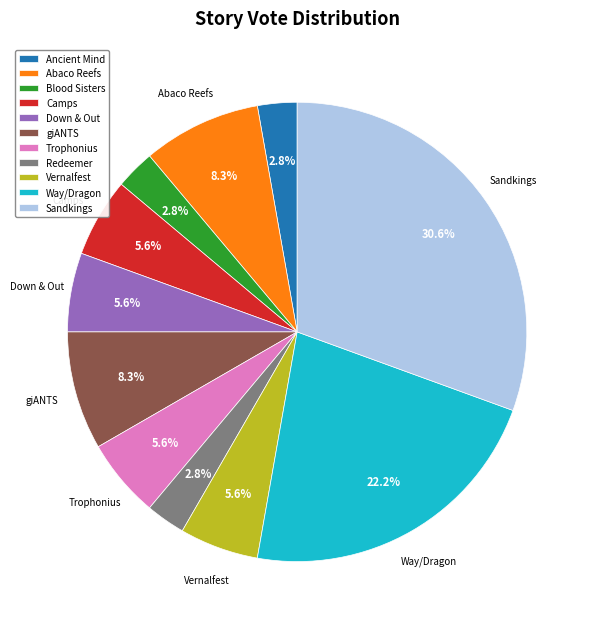

Which slice is the largest?

Sandkings